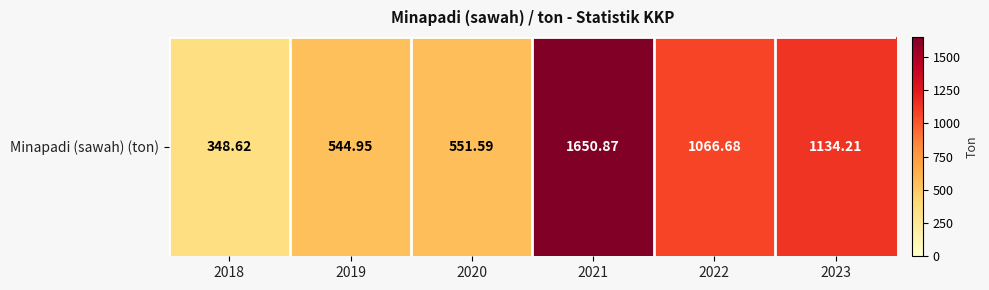

What is the difference between the values at 2021 and 2019?

1105.9